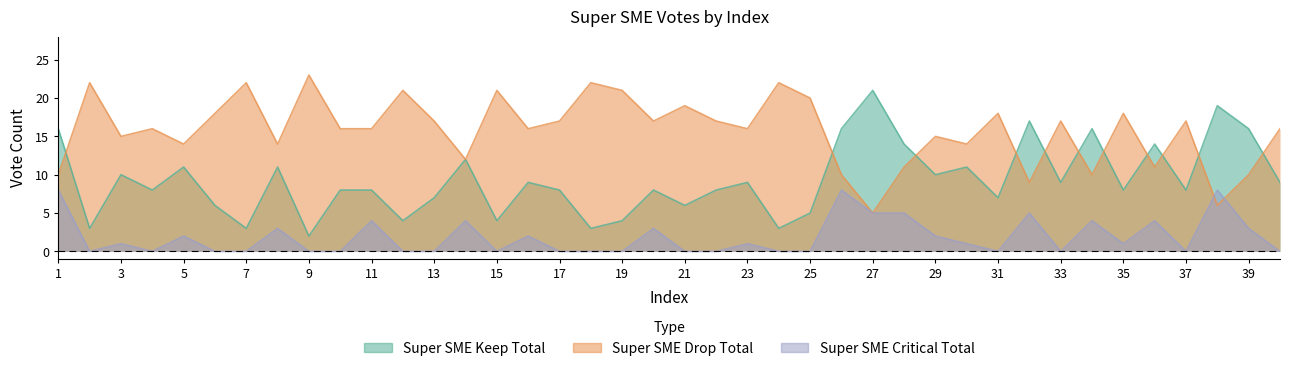

Is it true that Super SME Critical Total equals 3 at 12?

False